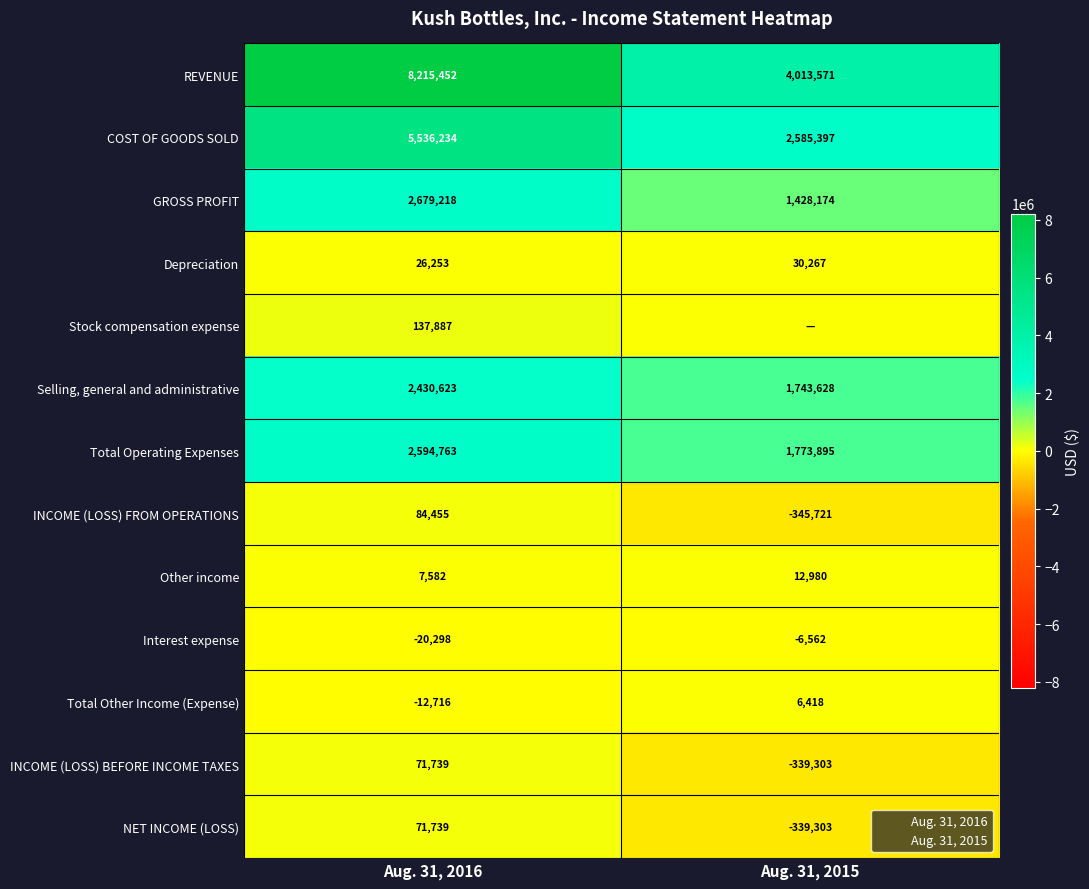

What is the difference between the maximum and minimum values in the COST OF GOODS SOLD series?

2950837